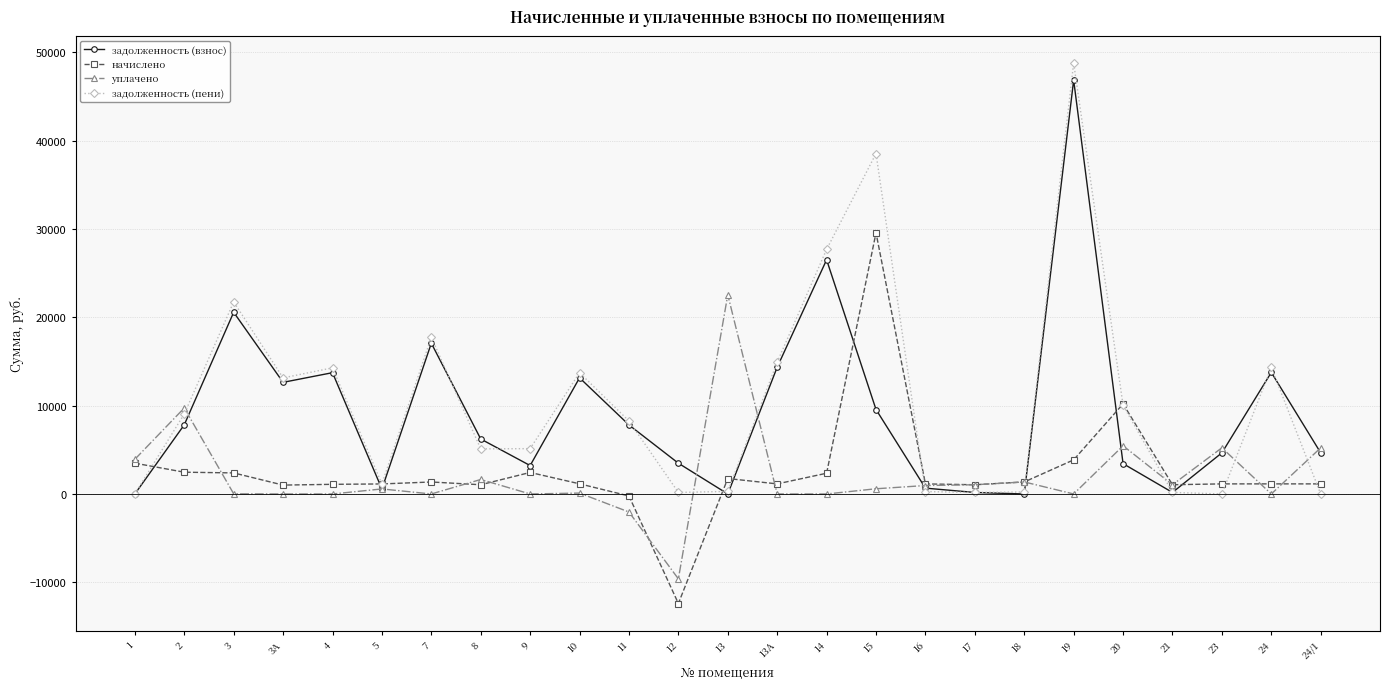

What is the label of the 21st point from the left?

20